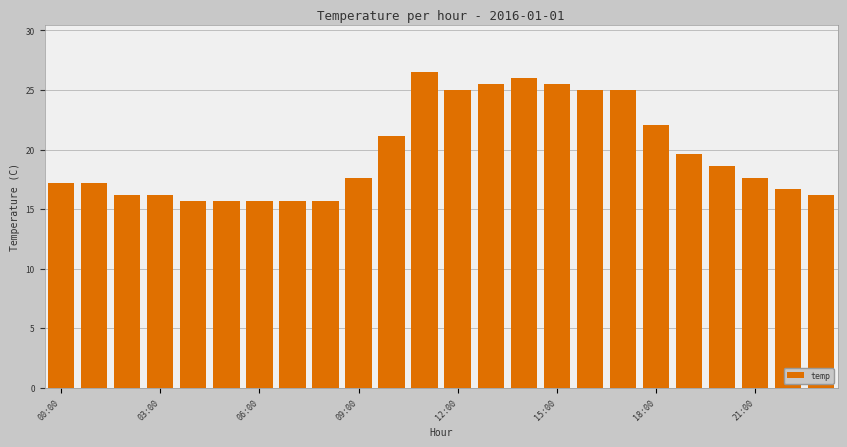

What is the maximum value shown in the chart?

26.5